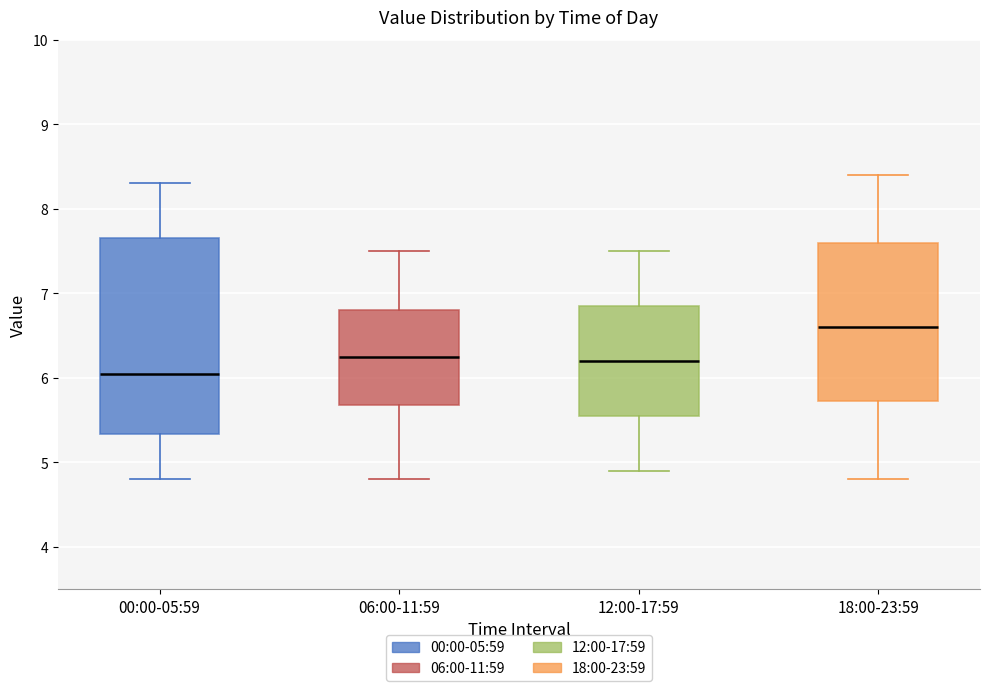

Which box's median line is the lowest?

00:00-05:59